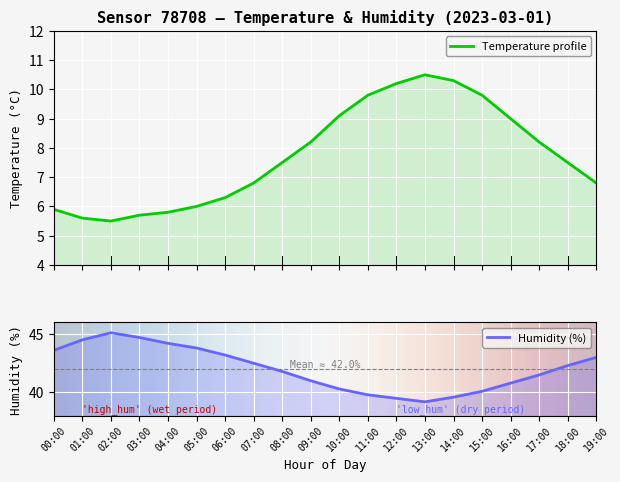

Reading left to right, extract all data points from this chart.

temperature: 00:00=5.9	01:00=5.6	02:00=5.5	03:00=5.7	04:00=5.8	05:00=6.0	06:00=6.3	07:00=6.8	08:00=7.5	09:00=8.2	10:00=9.1	11:00=9.8	12:00=10.2	13:00=10.5	14:00=10.3	15:00=9.8	16:00=9.0	17:00=8.2	18:00=7.5	19:00=6.8
humidity: 00:00=43.6	01:00=44.5	02:00=45.1	03:00=44.7	04:00=44.2	05:00=43.8	06:00=43.2	07:00=42.5	08:00=41.8	09:00=41.0	10:00=40.3	11:00=39.8	12:00=39.5	13:00=39.2	14:00=39.6	15:00=40.1	16:00=40.8	17:00=41.5	18:00=42.3	19:00=43.0